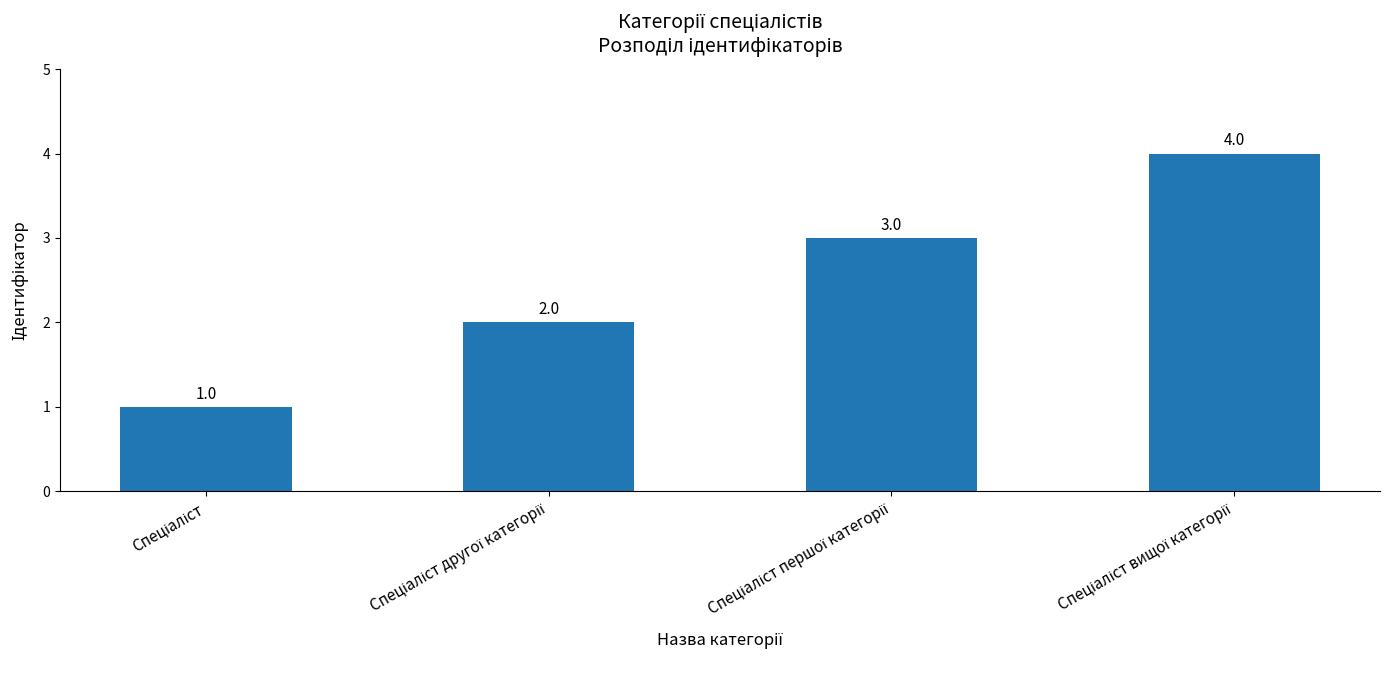

Reading left to right, what are all the values shown in this chart?

1	2	3	4